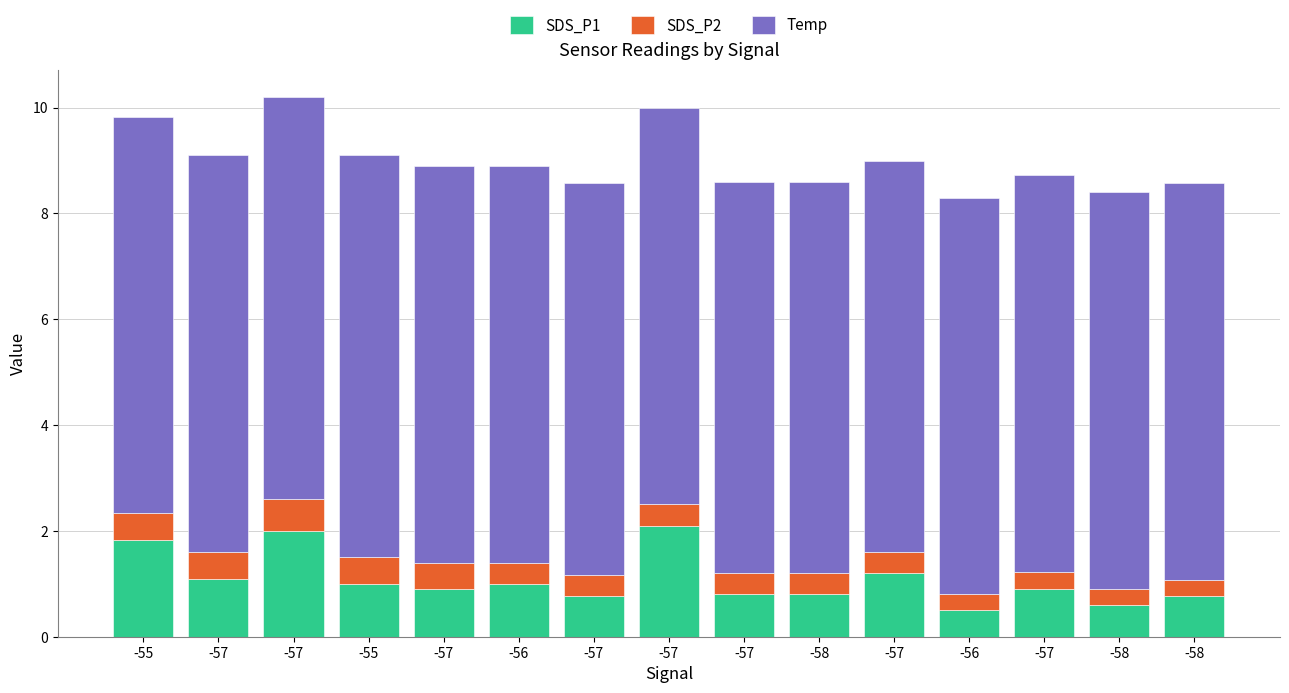

The value of SDS_P2 at -57 is 0.4. True or false?

True